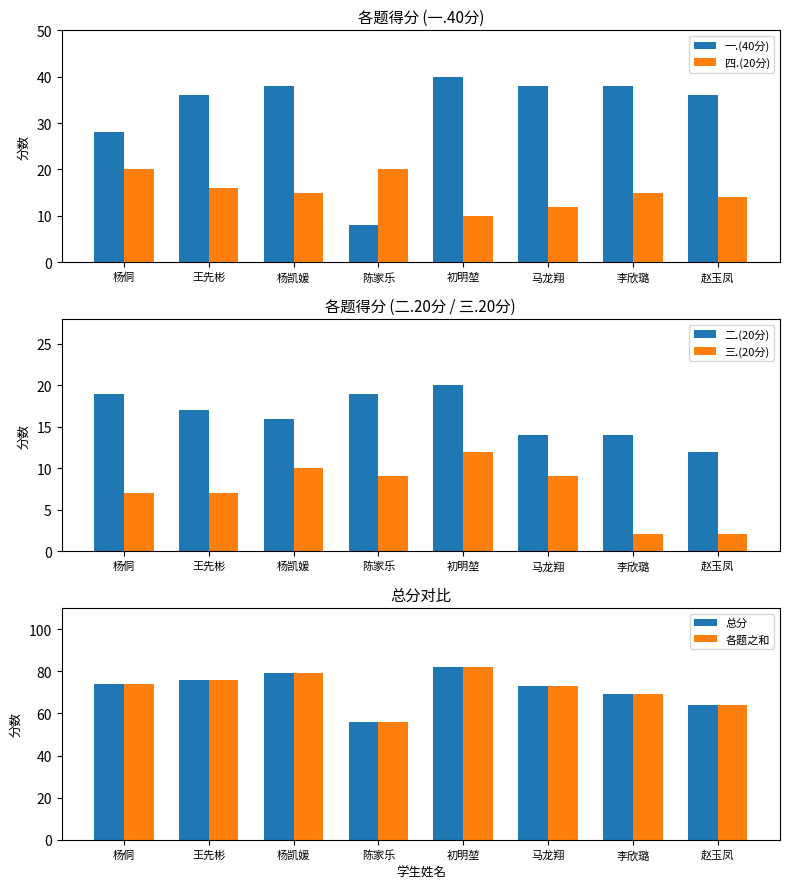

Is it true that 总分 equals 93 at 赵玉凤?

False